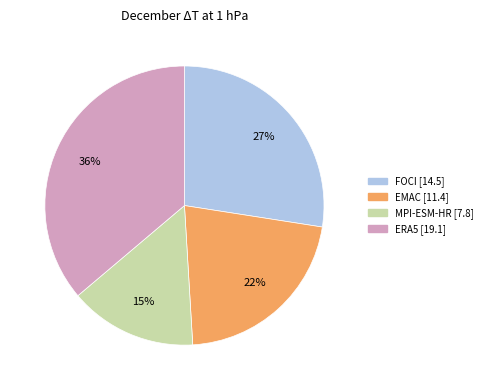

How many segments does this pie chart have?

4